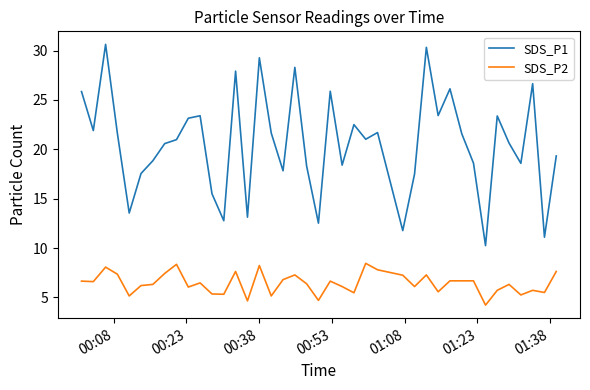

List the series in order of their peak value, highest first.

SDS_P1, SDS_P2